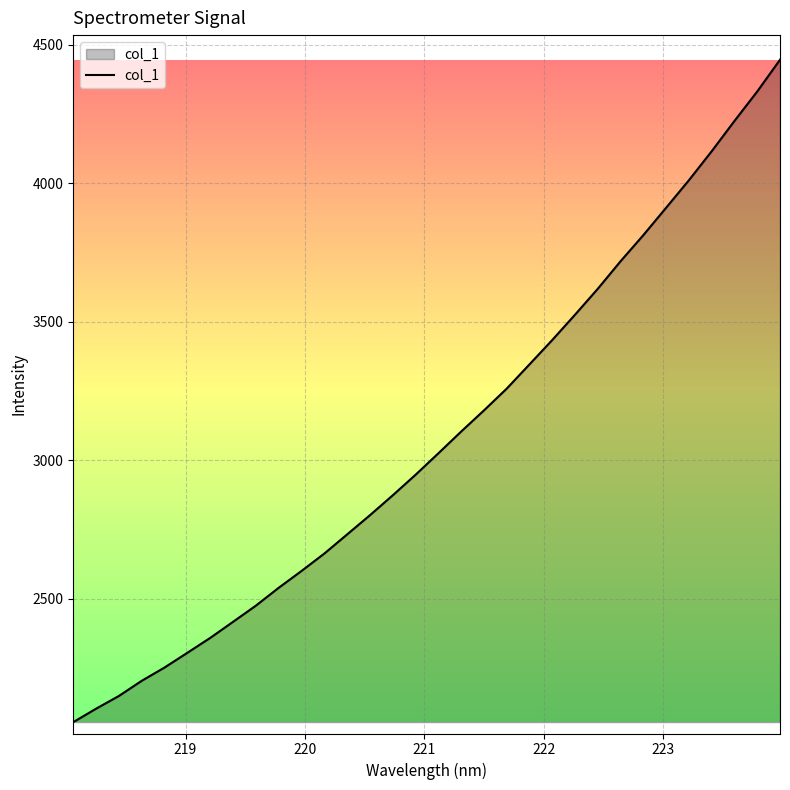

What is the difference between the maximum and minimum values?

2391.4